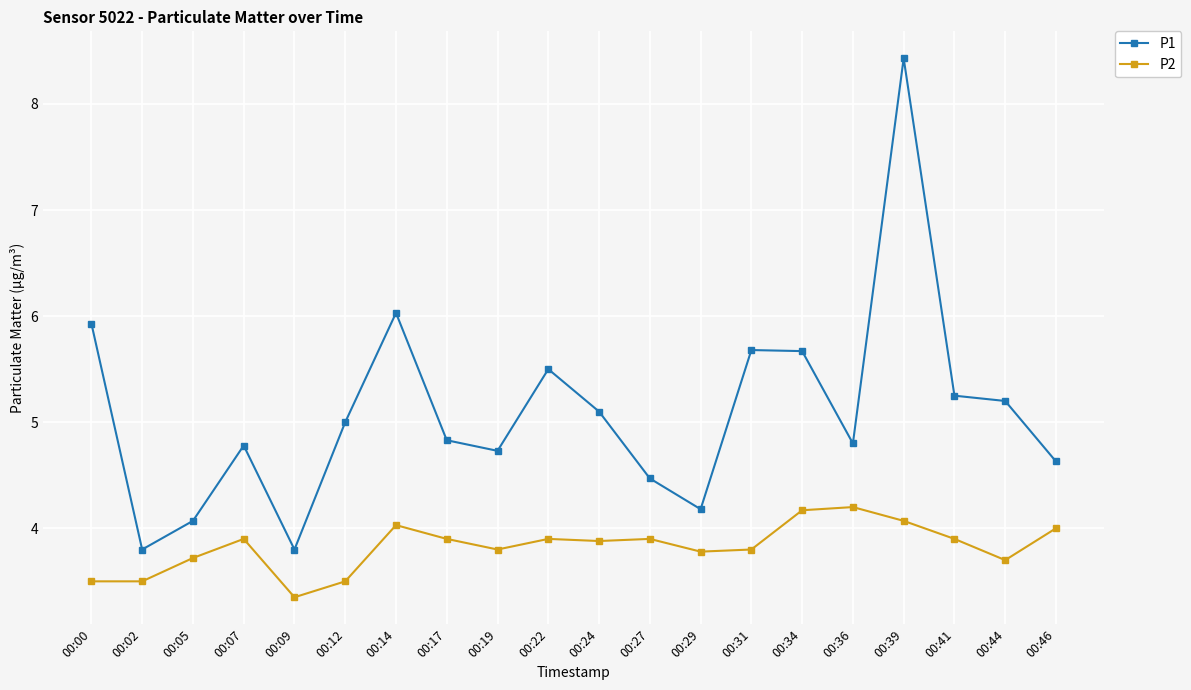

True or false: P2 has more than 0 interior local peaks.

True